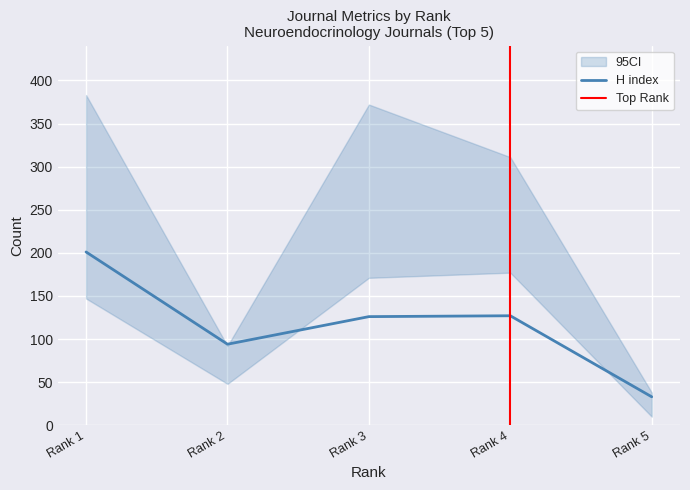

Reading left to right, list all the values displayed in this chart.

H index: 201	94	126	127	33
Total Docs. (2008): 147	48	171	177	10
Total Docs. (3years): 383	92	372	311	38